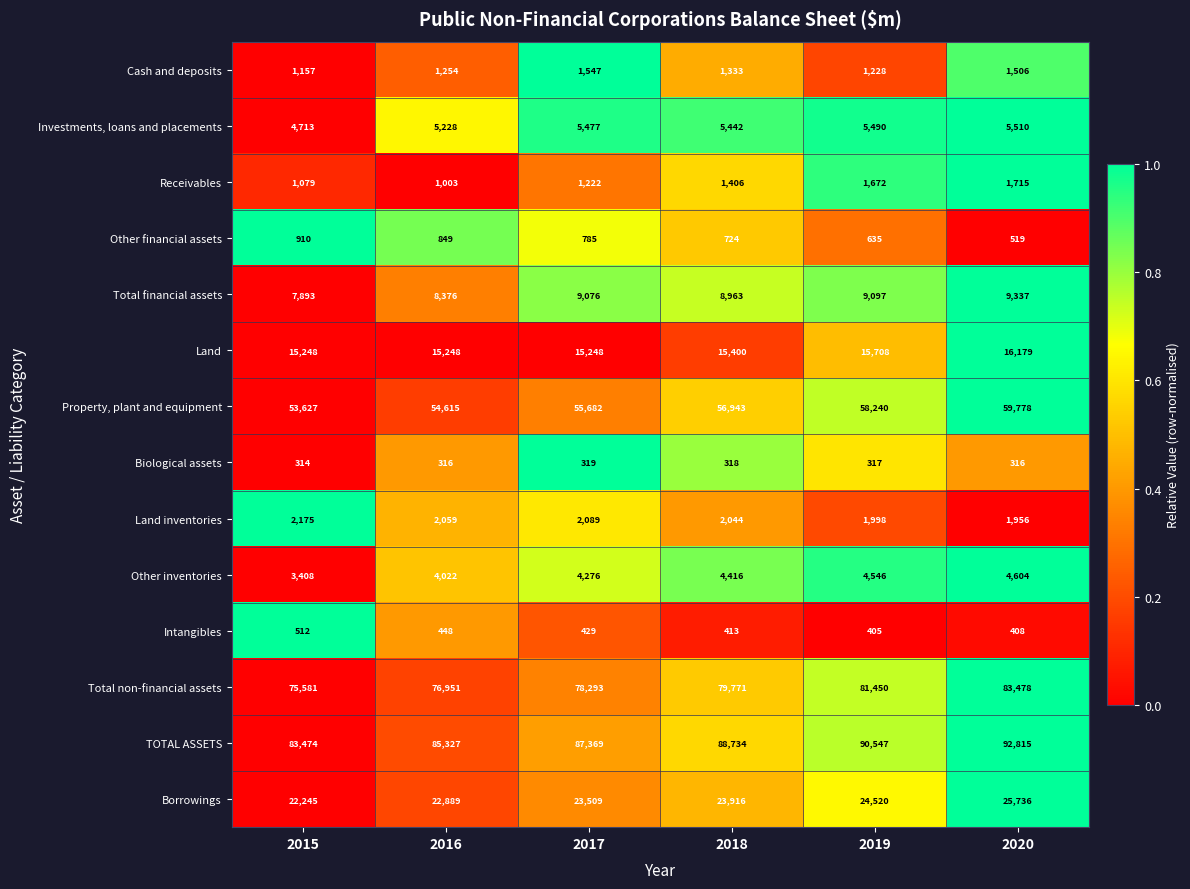

What is the difference between the Intangibles values at 2019 and 2017?

24